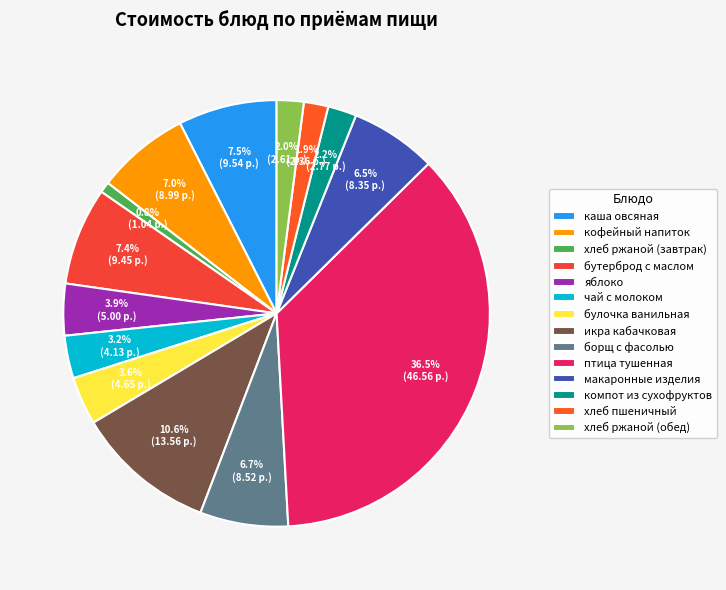

To the nearest percent, what is the average slice percentage?

7%